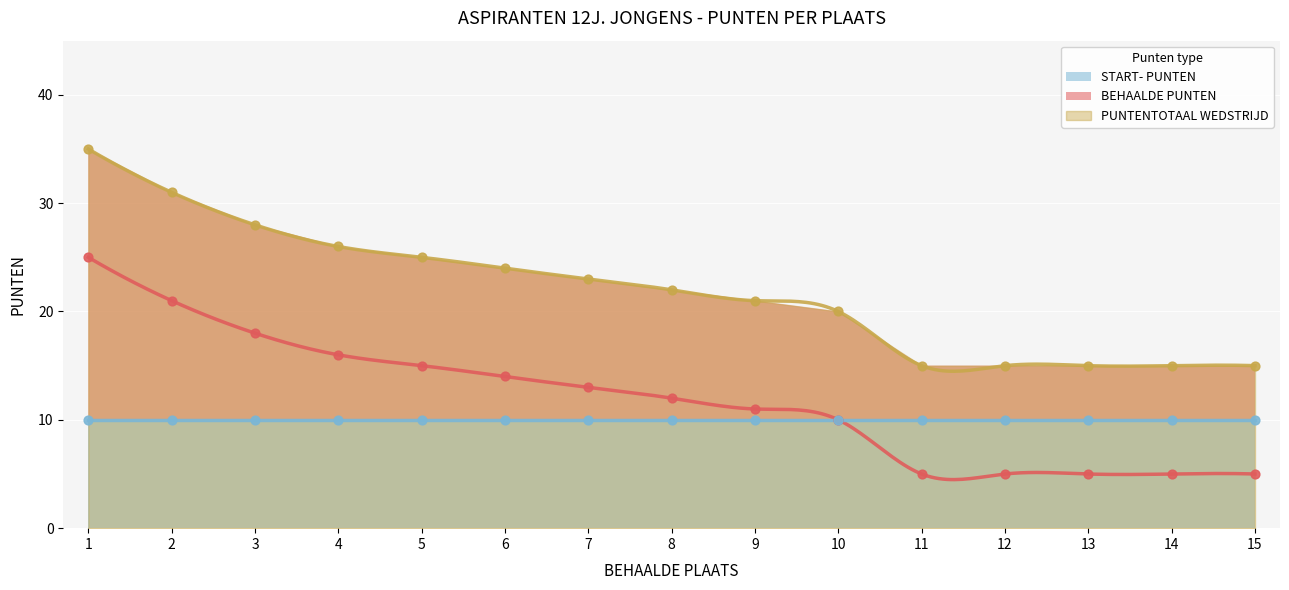

Which series reaches the maximum Y coordinate?

PUNTENTOTAAL WEDSTRIJD